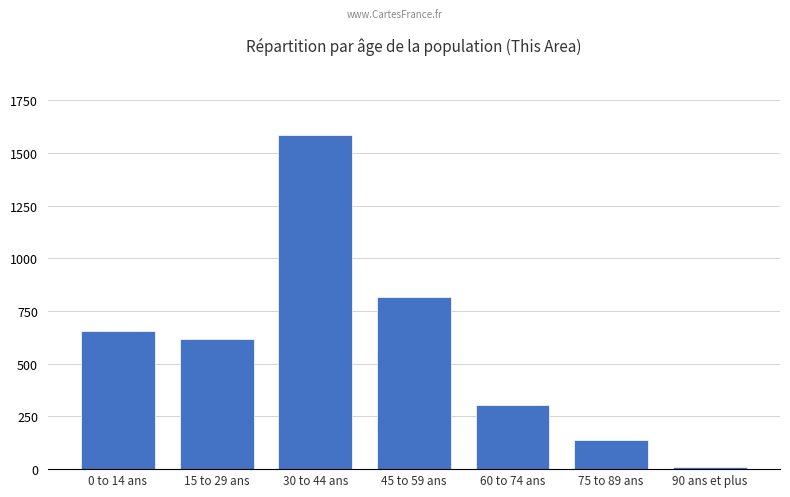

Which has a higher value, 75 to 89 ans or 60 to 74 ans?

60 to 74 ans